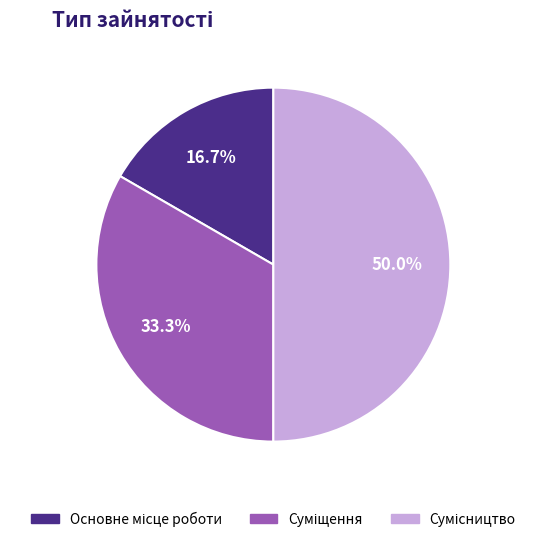

Combined, what portion of the pie is Суміщення and Сумісництво?

83.3%